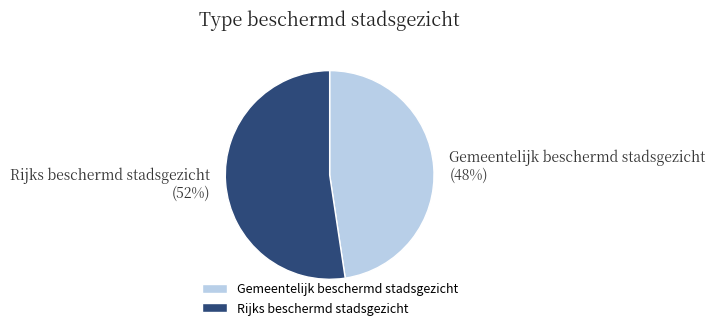

Combined, do Gemeentelijk beschermd stadsgezicht and Rijks beschermd stadsgezicht account for over 50%?

Yes